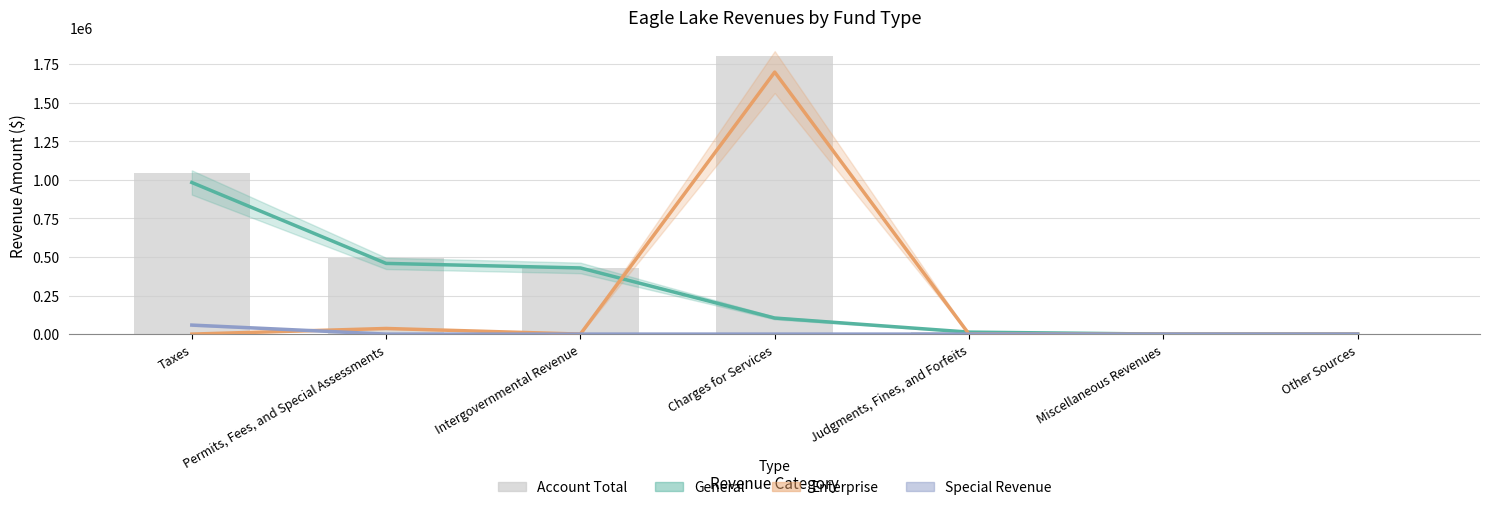

Rank the series by their maximum value, from lowest to highest.

Special Revenue, General, Enterprise, Account Total